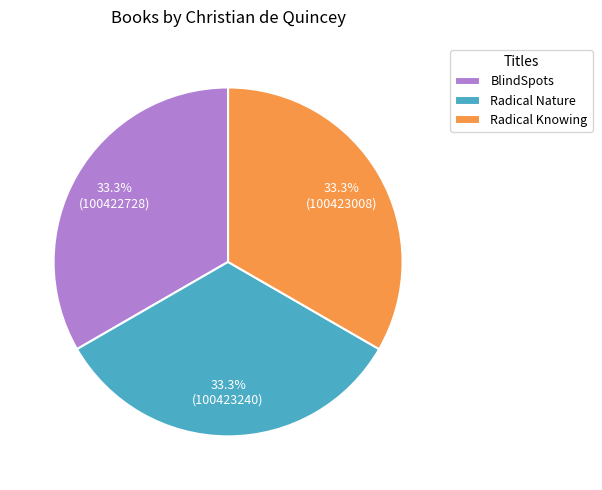

Approximately how many times larger is the value at BlindSpots compared to Radical Nature?

1.0